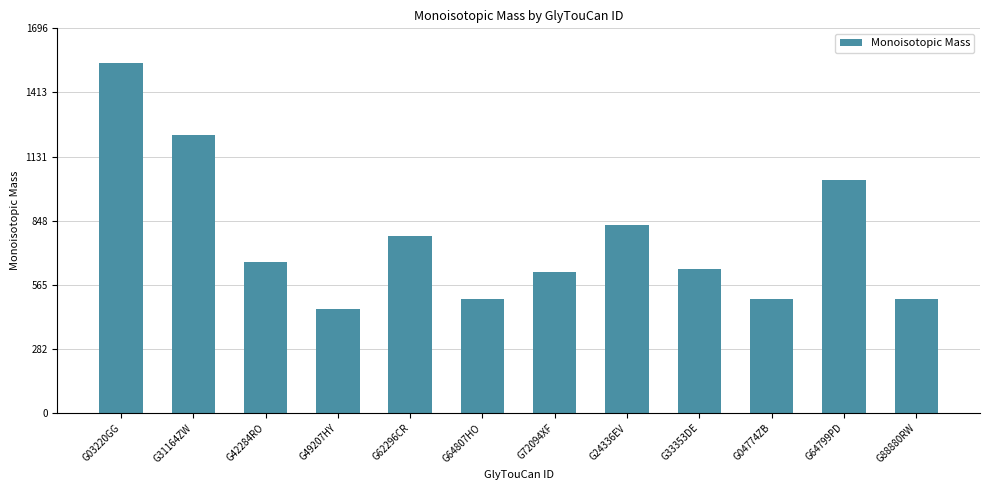

What is the difference between the values at G04774ZB and G62296CR?

278.1